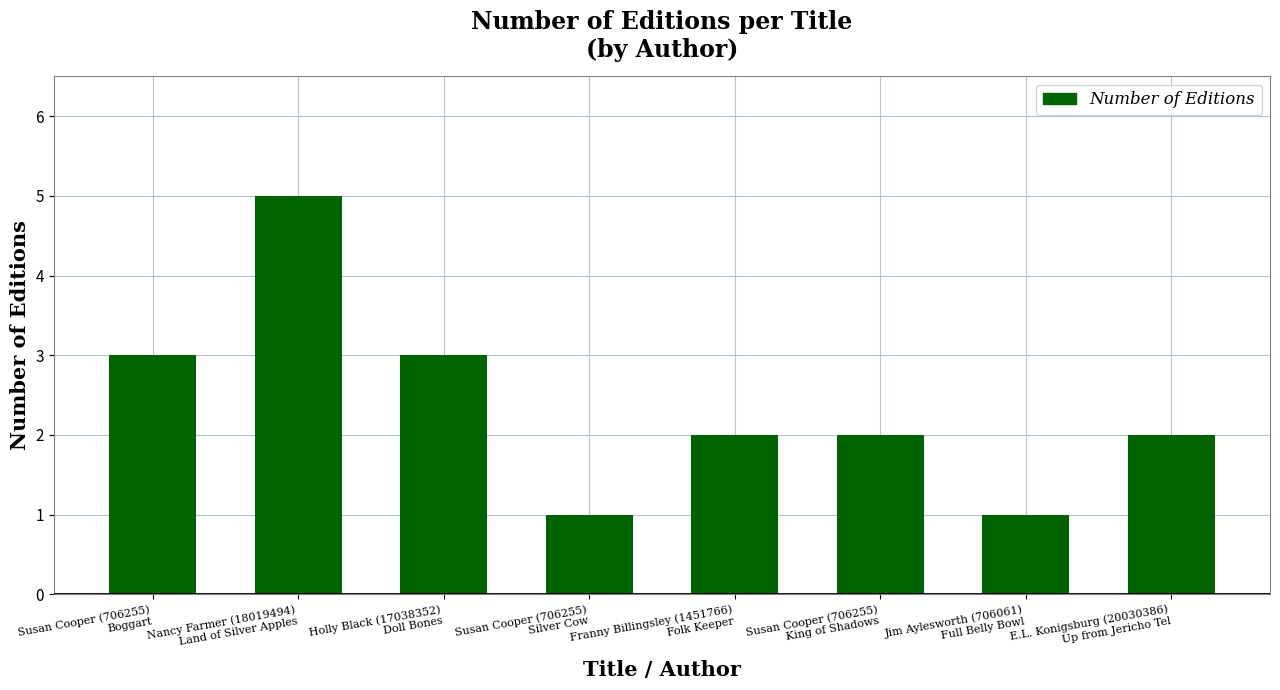

What is the average value?

2